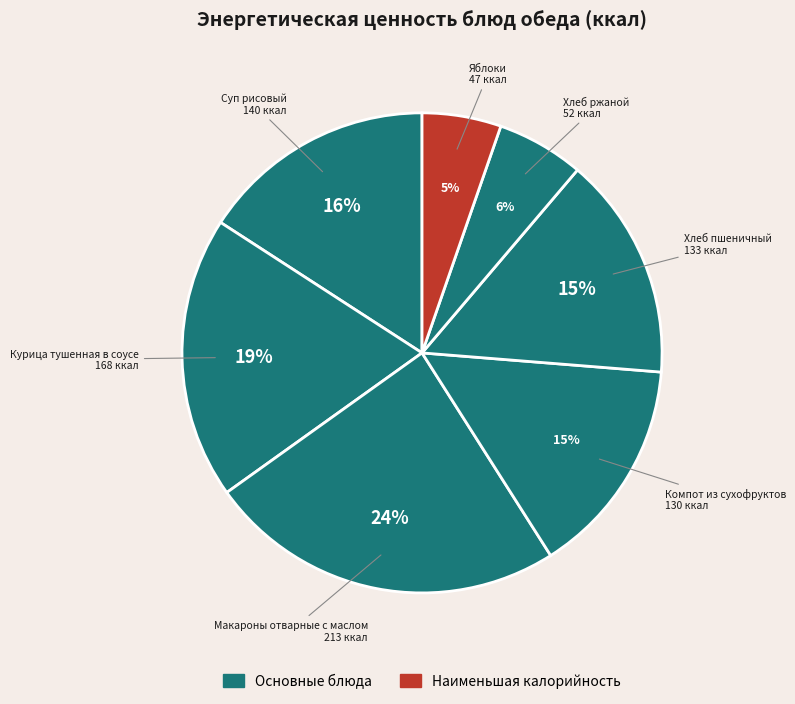

Which slice is the largest?

Макароны отварные с маслом